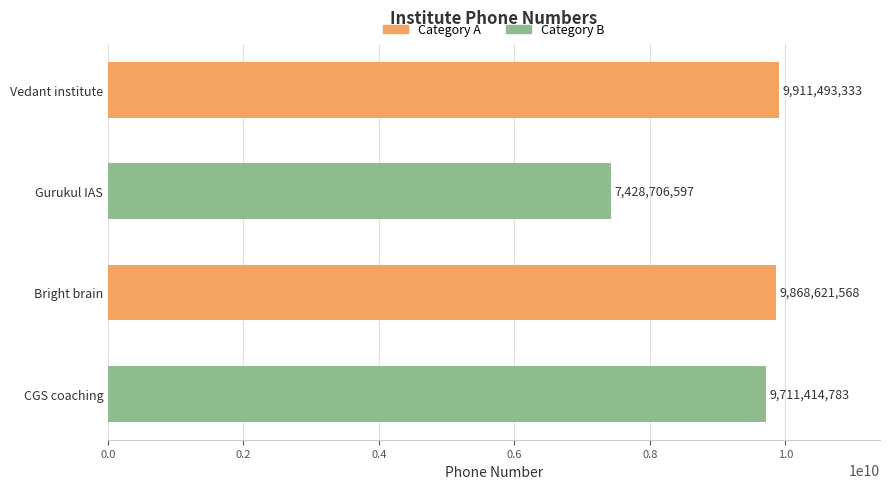

What is the sum of all values?

36920236281